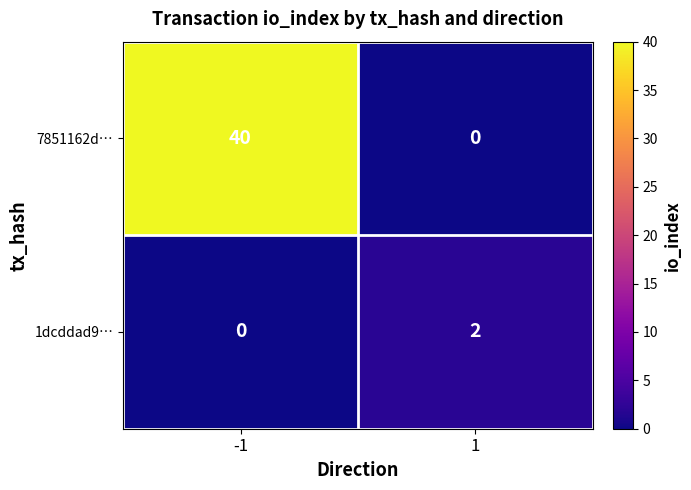

What is the difference between the highest and lowest values at 1?

2